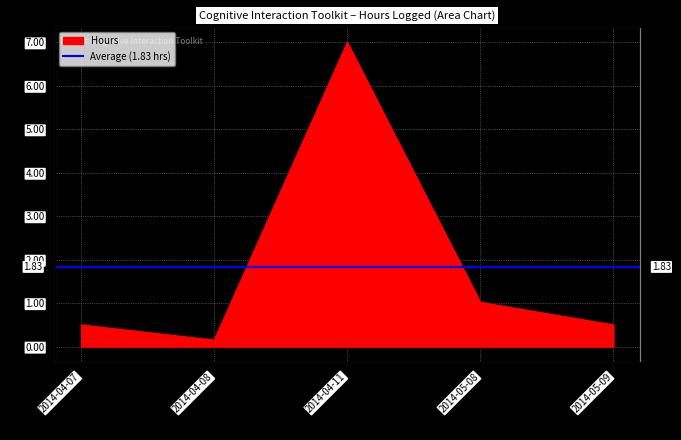

What is the label of the 3rd point from the right?

2014-04-11